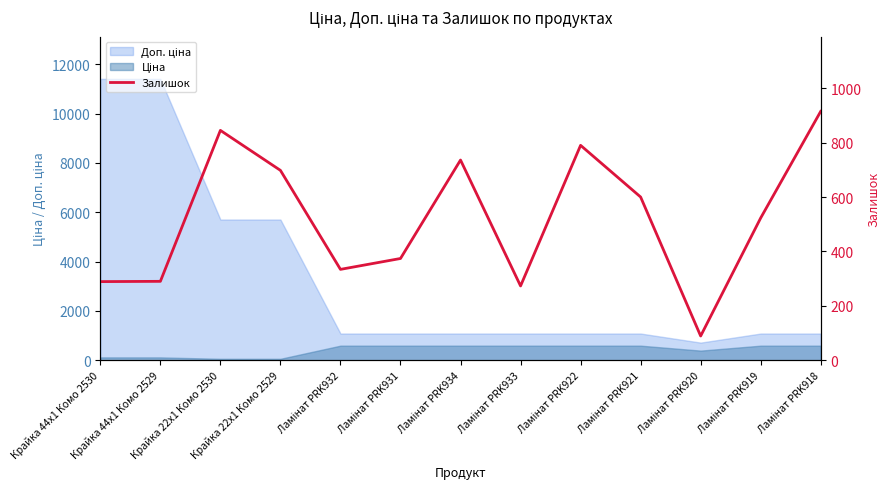

What is the ratio of the value at Ламінат PRK931 to the value at Ламінат PRK932?

1.1